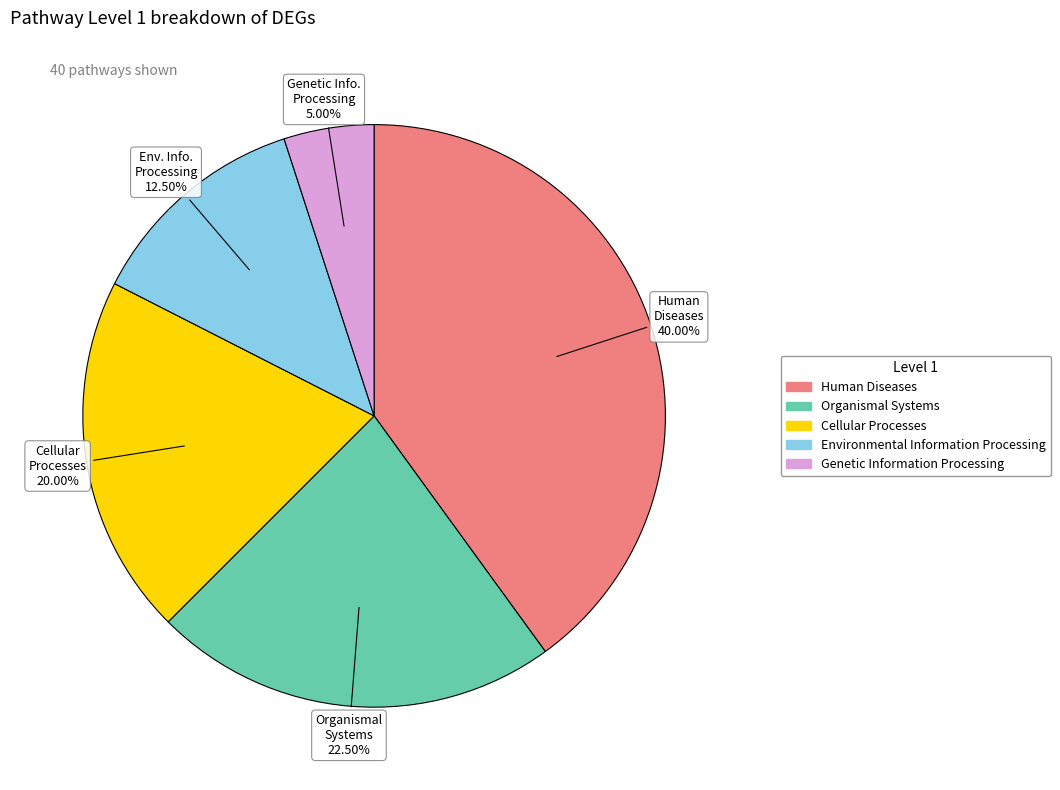

Is there a majority slice in this chart?

No